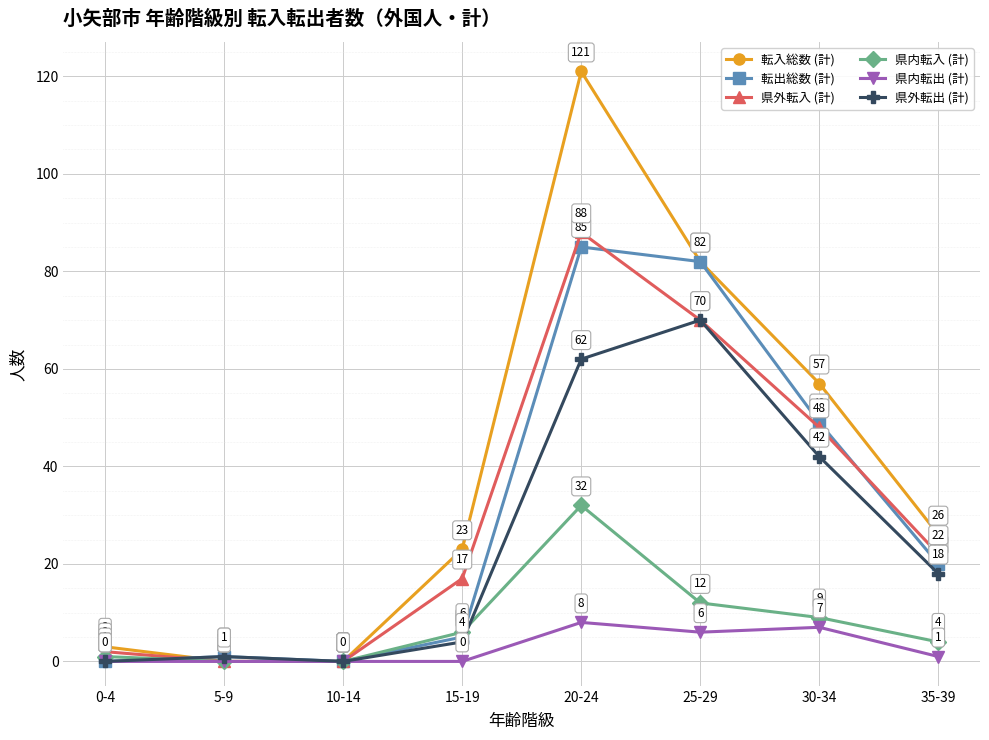

True or false: 転入総数 (計) has more than 1 interior local peaks.

False